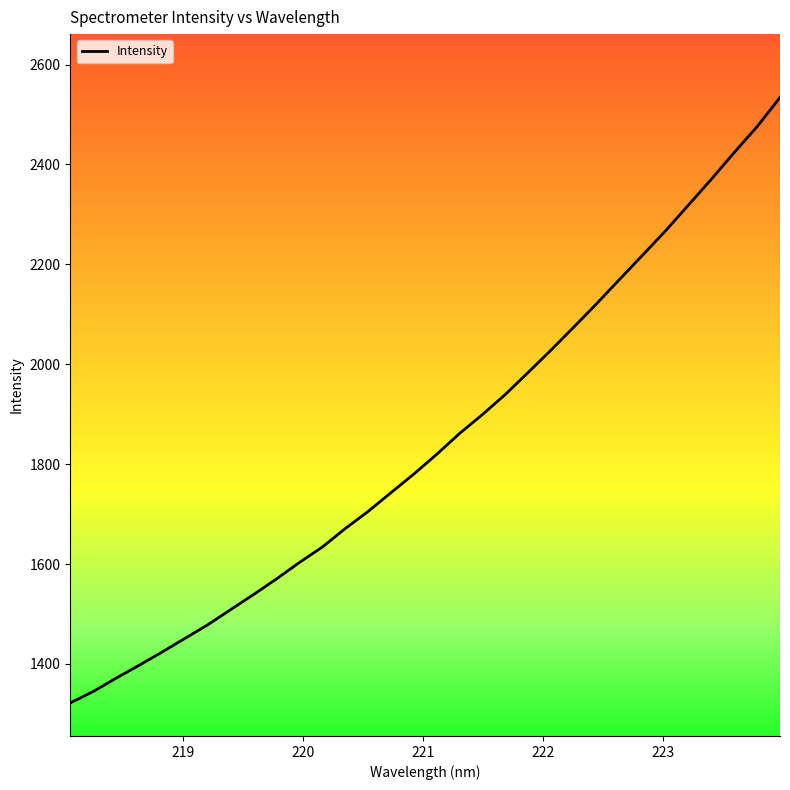

What is the difference between the maximum and minimum values?

1212.1